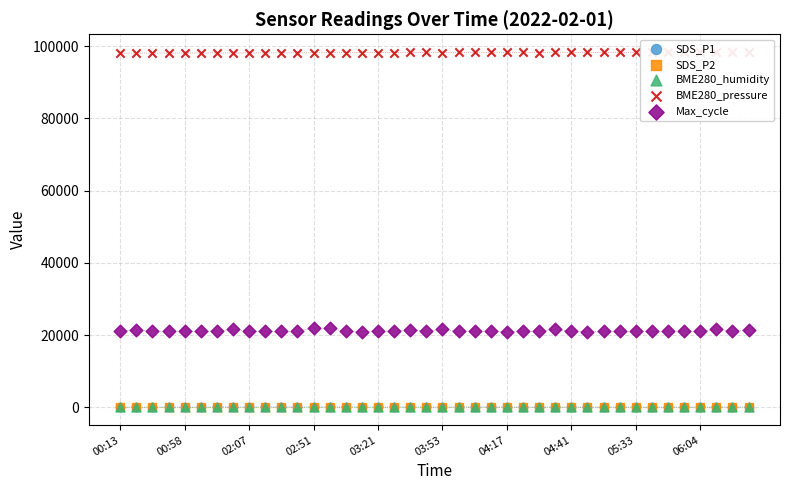

Which series contains the highest Y value?

BME280_pressure